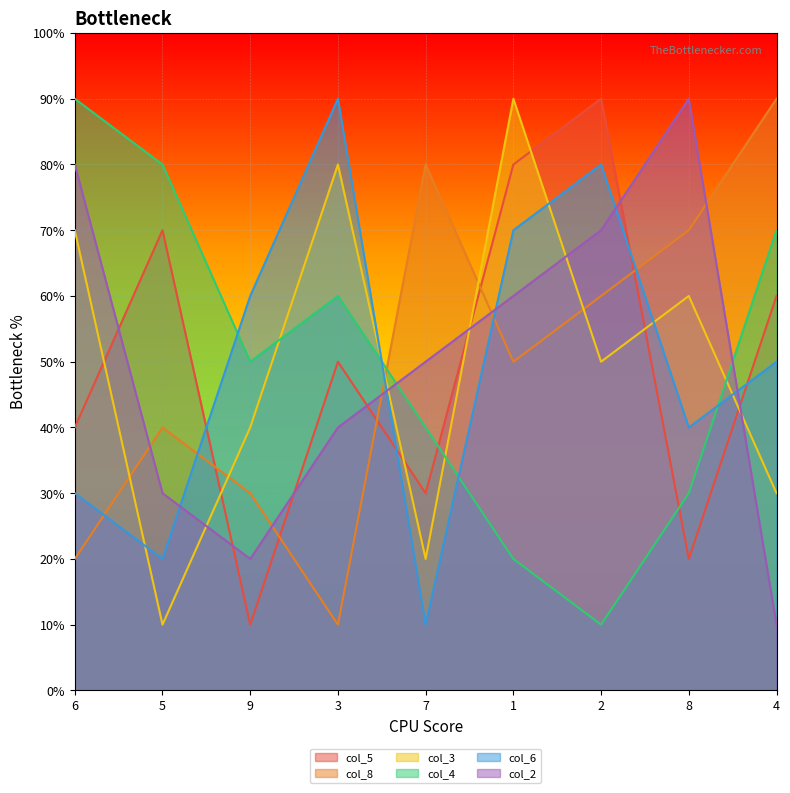

Reading left to right, what are all the values shown in this chart?

col_5: 4	7	1	5	3	8	9	2	6
col_8: 2	4	3	1	8	5	6	7	9
col_3: 7	1	4	8	2	9	5	6	3
col_4: 9	8	5	6	4	2	1	3	7
col_6: 3	2	6	9	1	7	8	4	5
col_2: 8	3	2	4	5	6	7	9	1